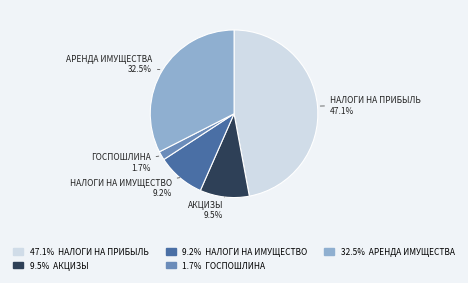

Does any single category account for the majority?

No